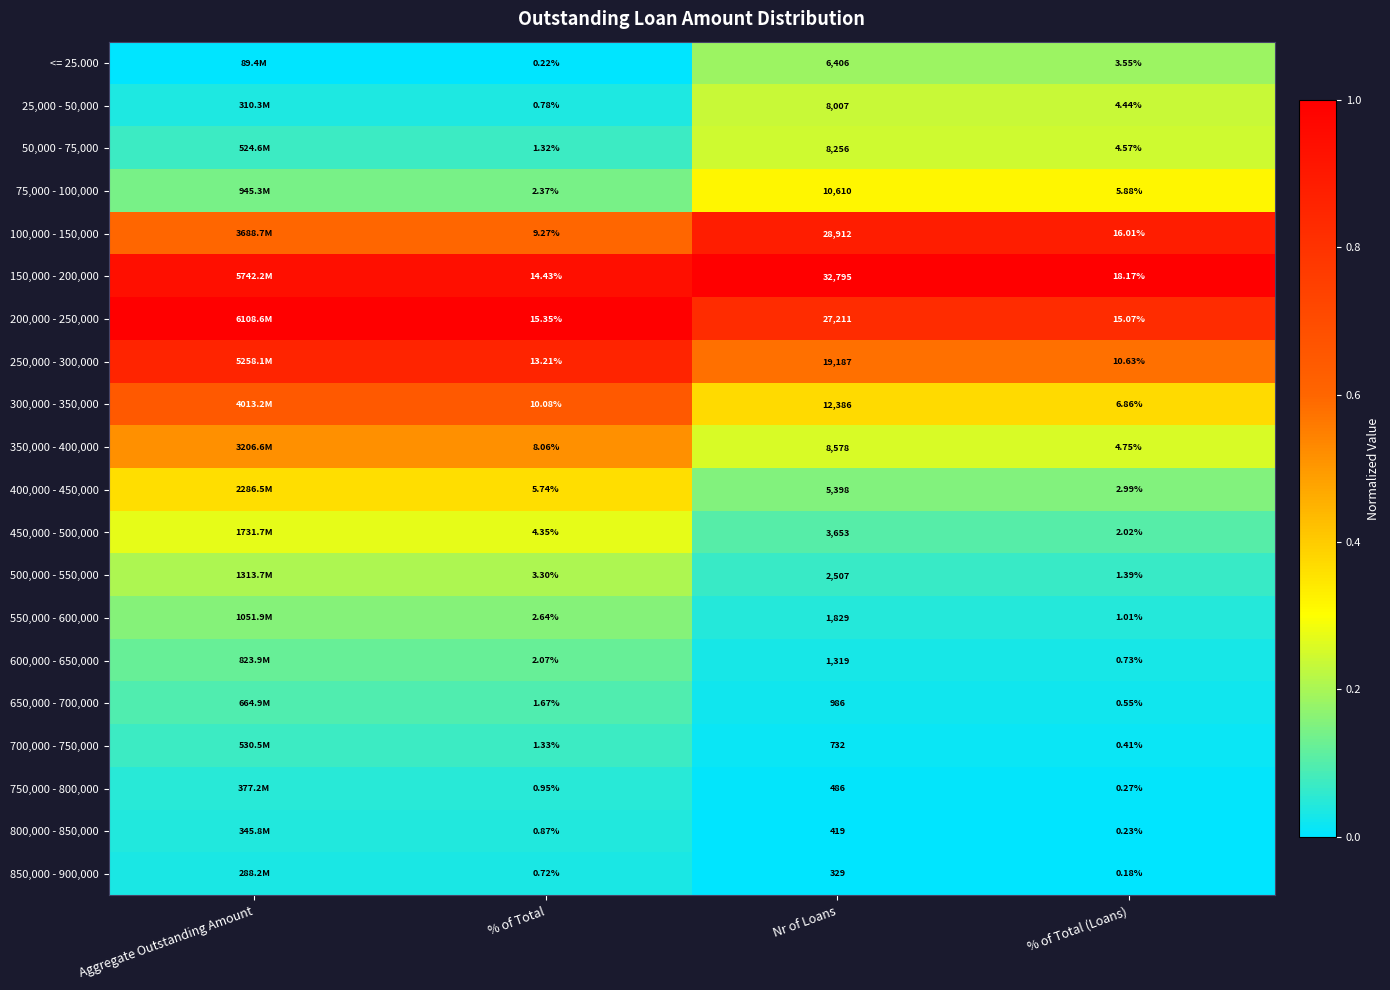

Is the value of 750,000 - 800,000 at % of Total (Loans) greater than the value of 550,000 - 600,000 at % of Total (Loans)?

No